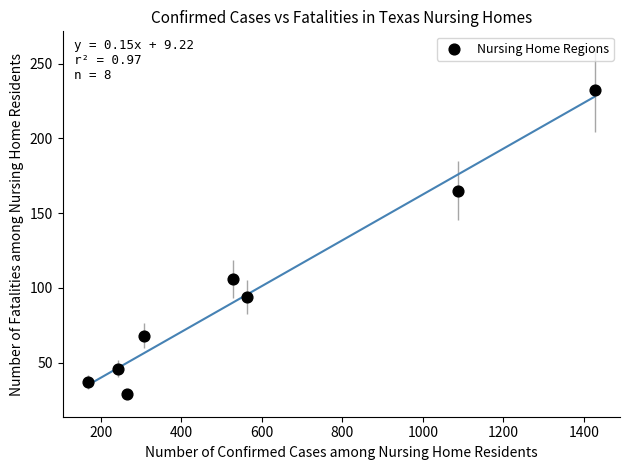

What Y value in the scatter plot is closest to 130?

106